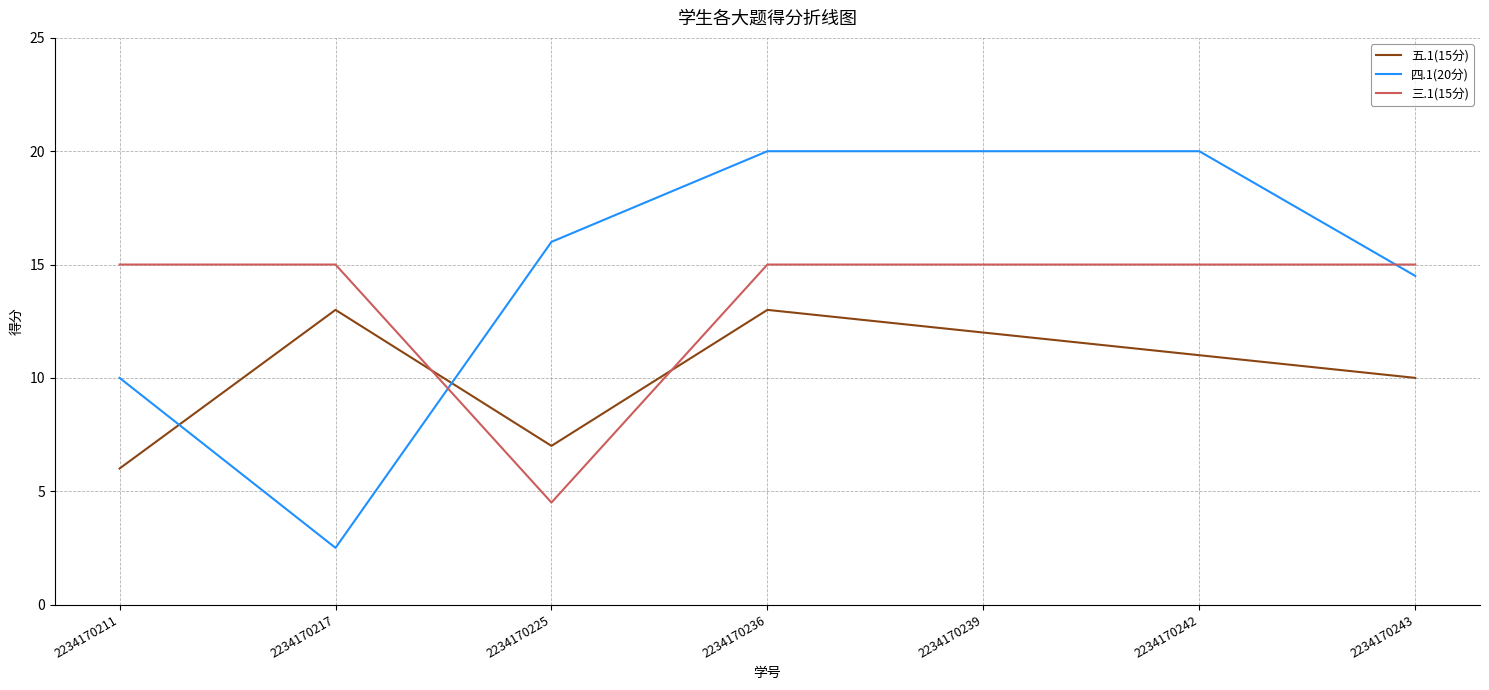

List the series in order of their overall mean, highest first.

四.1(20分), 三.1(15分), 五.1(15分)